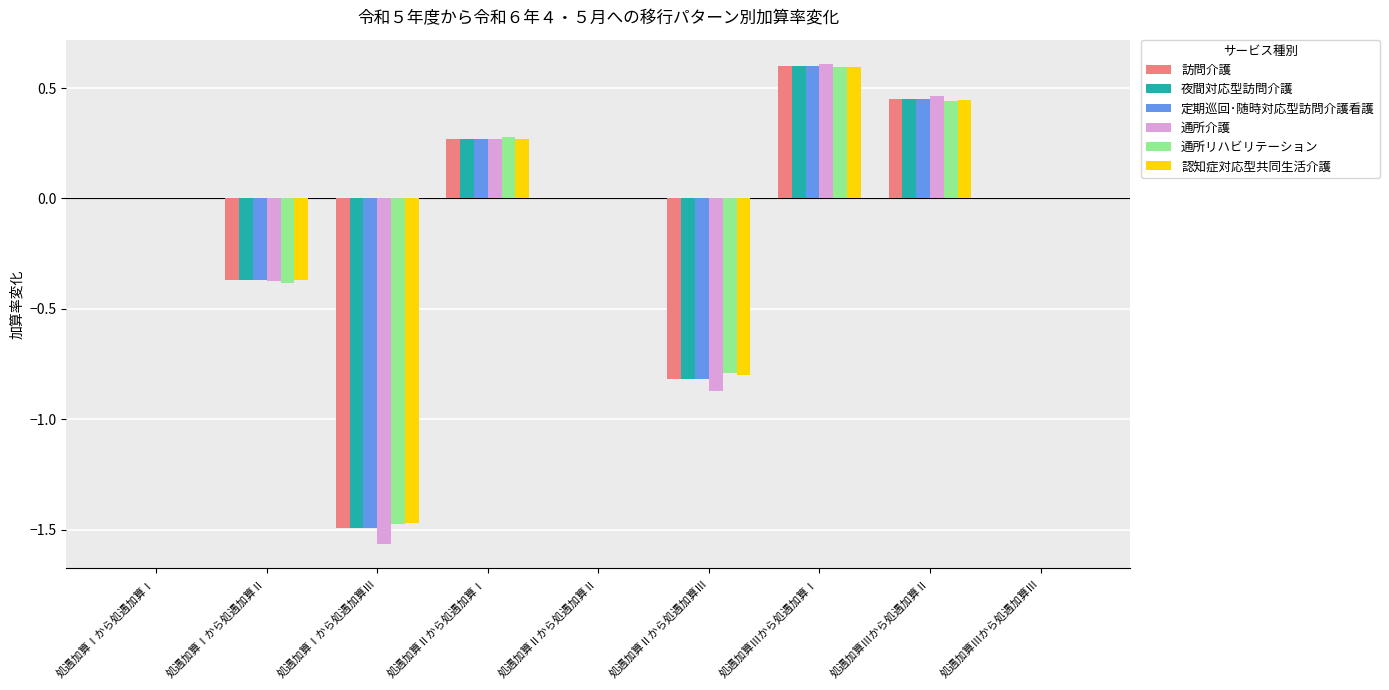

Is the value of 認知症対応型共同生活介護 at 処遇加算Ⅱから処遇加算Ⅲ greater than the value of 訪問介護 at 処遇加算Ⅰから処遇加算Ⅲ?

Yes